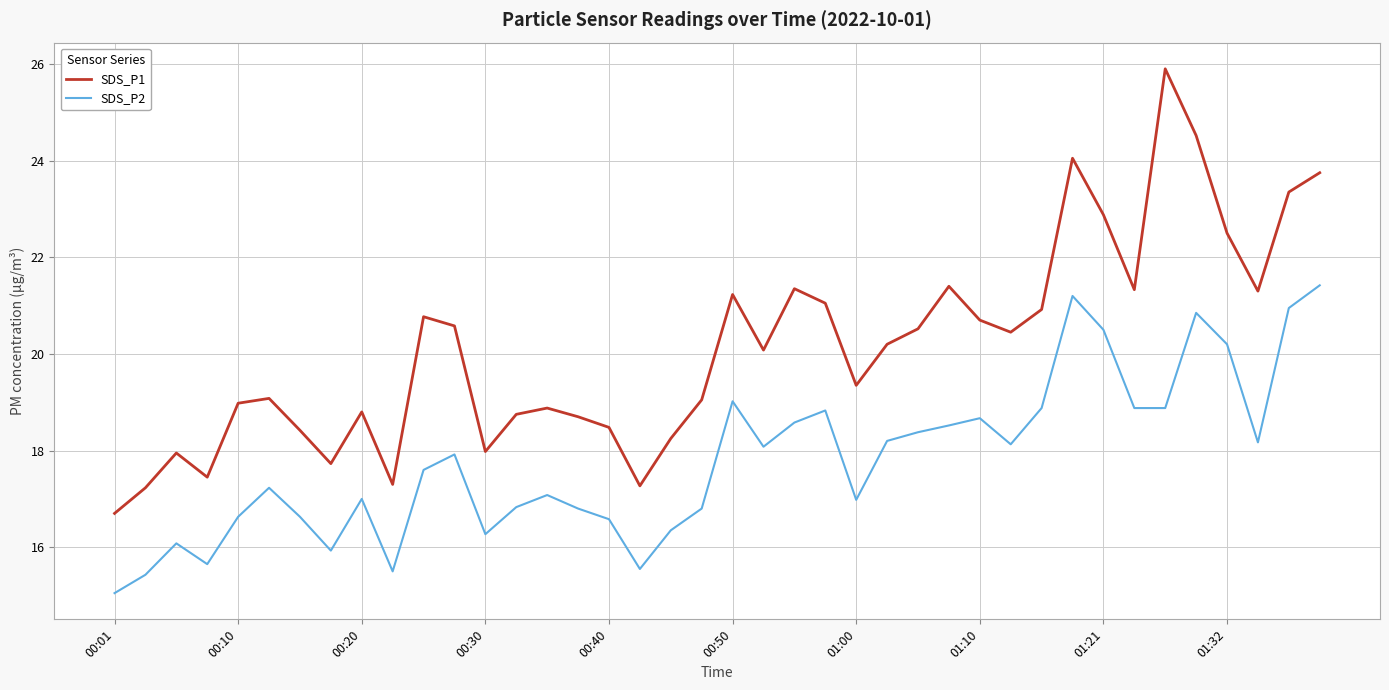

Count the number of categories in the chart.

40